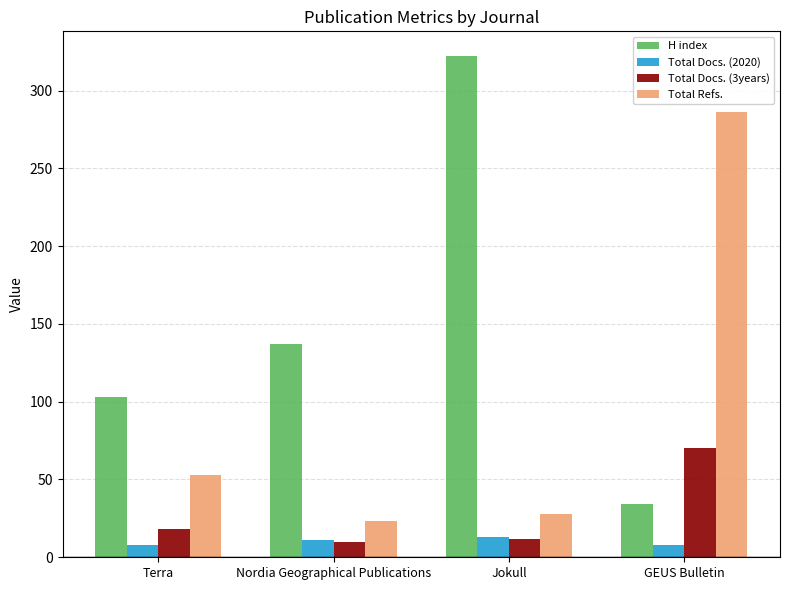

Rank the categories by H index value from lowest to highest.

GEUS Bulletin, Terra, Nordia Geographical Publications, Jokull